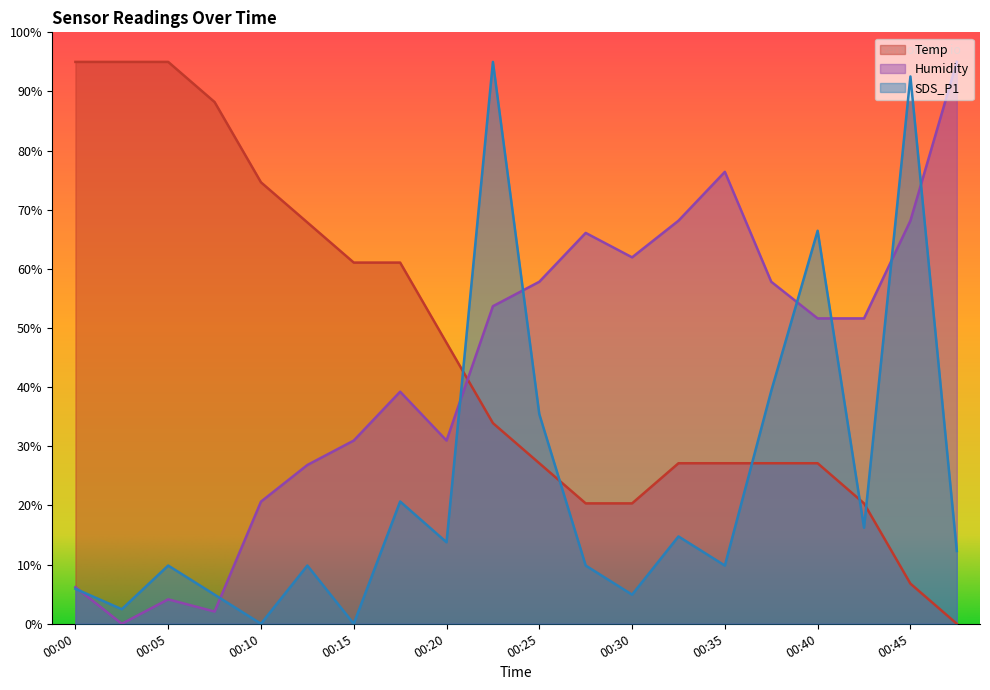

True or false: SDS_P1 has more than 0 interior local peaks.

True